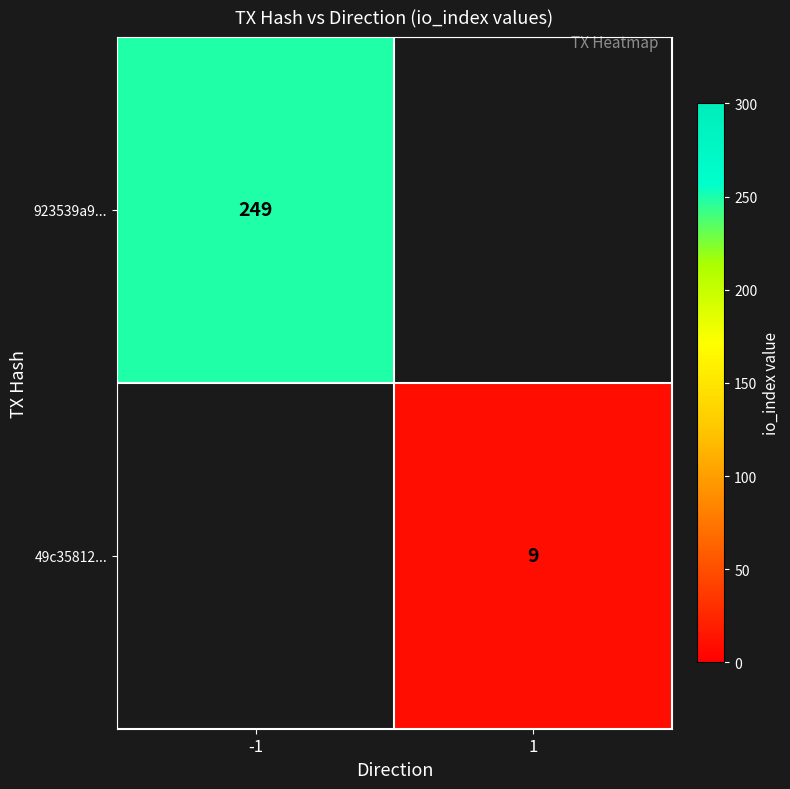

Is it true that 49c35812... equals 6 at 1?

False